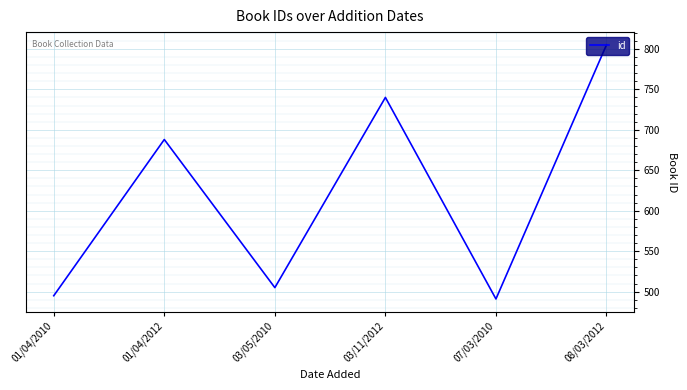

What is the difference between the maximum and minimum values?

314